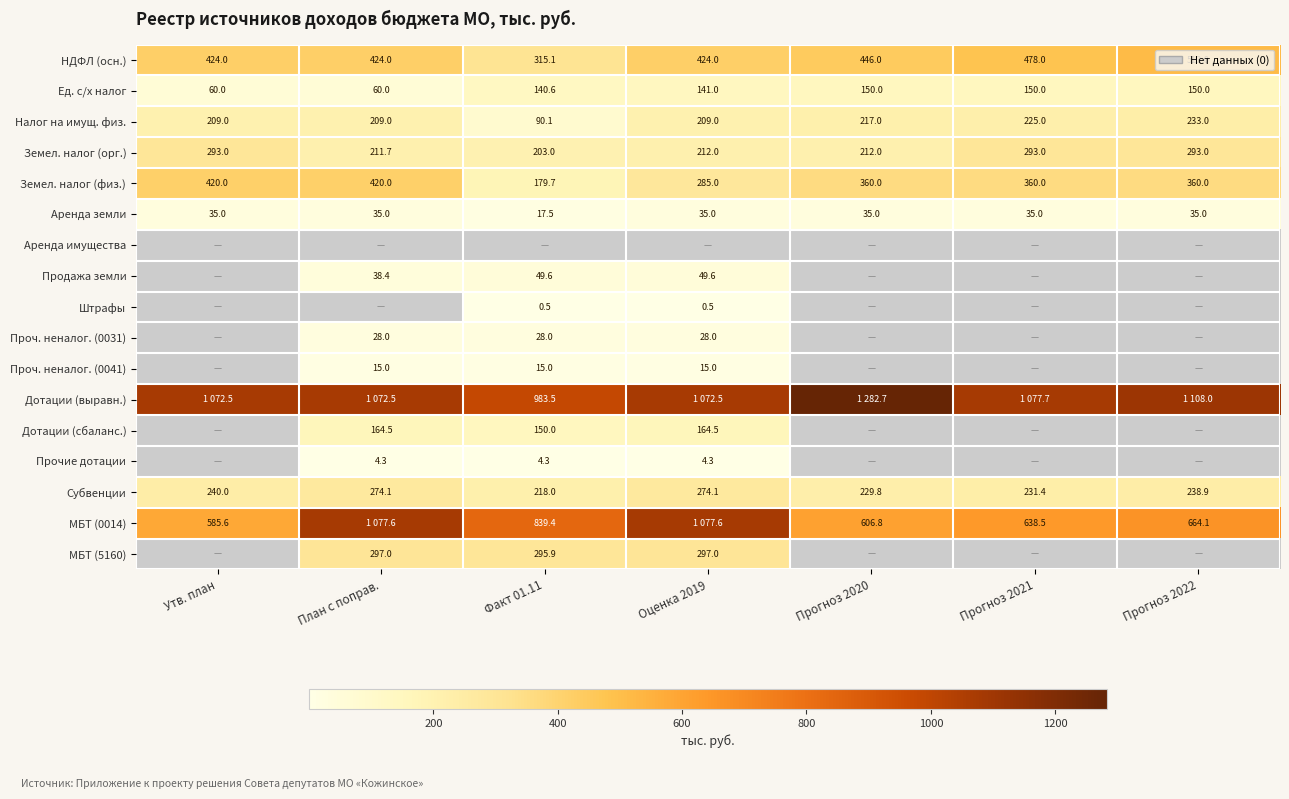

At which label does Земел. налог (физ.) first exceed 360?

Утв. план